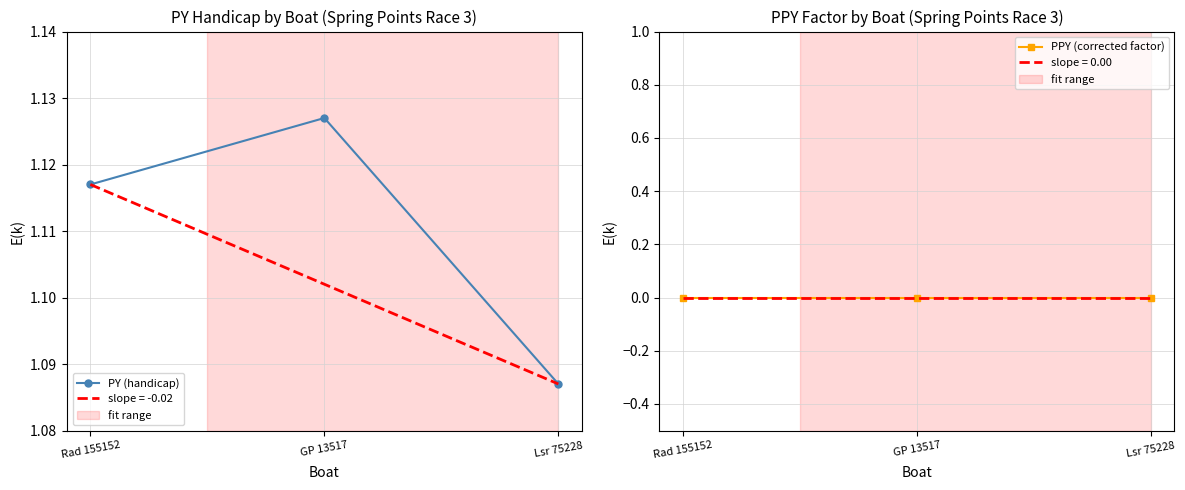

What is the sum of all PY (handicap) values?

3.3